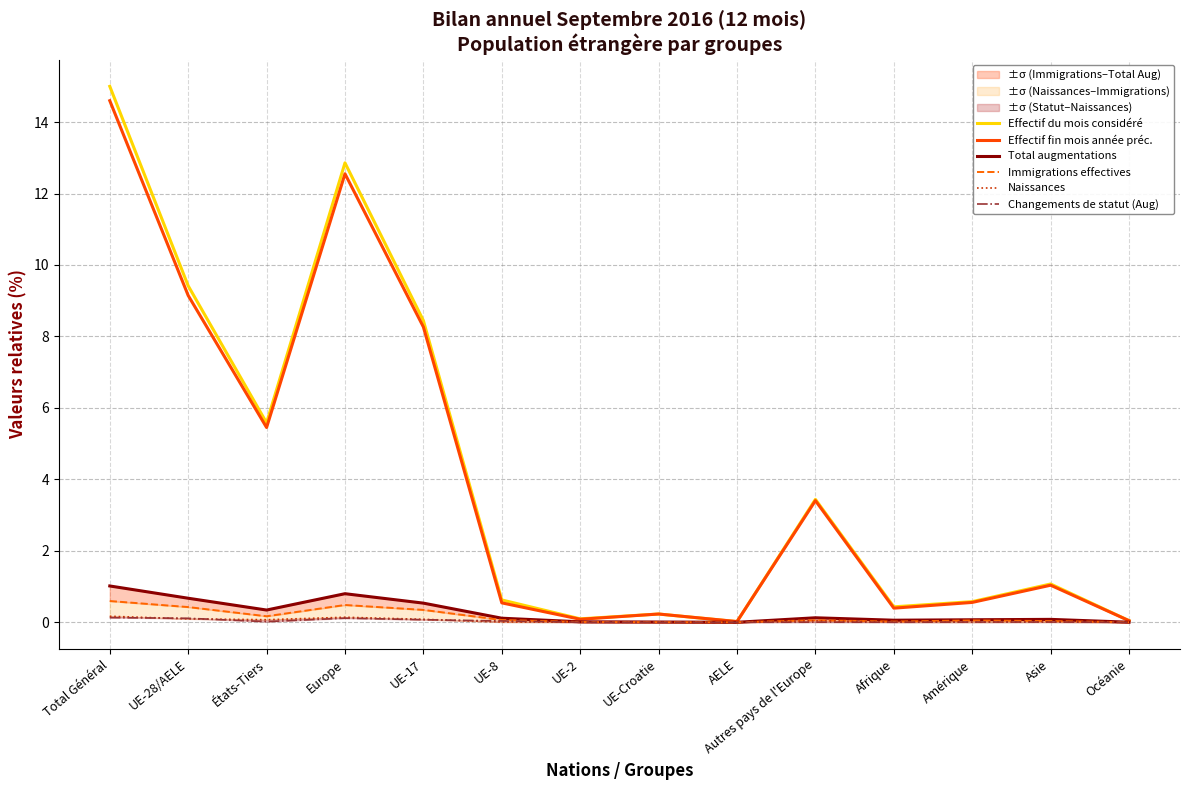

Reading left to right, transcribe all the data shown in this chart.

Effectif du mois considéré: 15.0	9.4	5.6	12.9	8.4	0.6	0.1	0.2	0.0	3.4	0.4	0.6	1.1	0.0
Effectif fin mois année préc.: 14.6	9.1	5.5	12.6	8.3	0.5	0.1	0.2	0.0	3.4	0.4	0.6	1.0	0.0
Total augmentations: 1.0	0.7	0.3	0.8	0.5	0.1	0.0	0.0	0.0	0.1	0.1	0.1	0.1	0.0
Immigrations effectives: 0.6	0.4	0.2	0.5	0.3	0.1	0.0	0.0	0.0	0.1	0.0	0.1	0.0	0.0
Naissances: 0.2	0.1	0.1	0.1	0.1	0.0	0.0	0.0	0.0	0.0	0.0	0.0	0.0	0.0
Changements de statut (Aug): 0.1	0.1	0.0	0.1	0.1	0.0	0.0	0.0	0.0	0.0	0.0	0.0	0.0	0.0